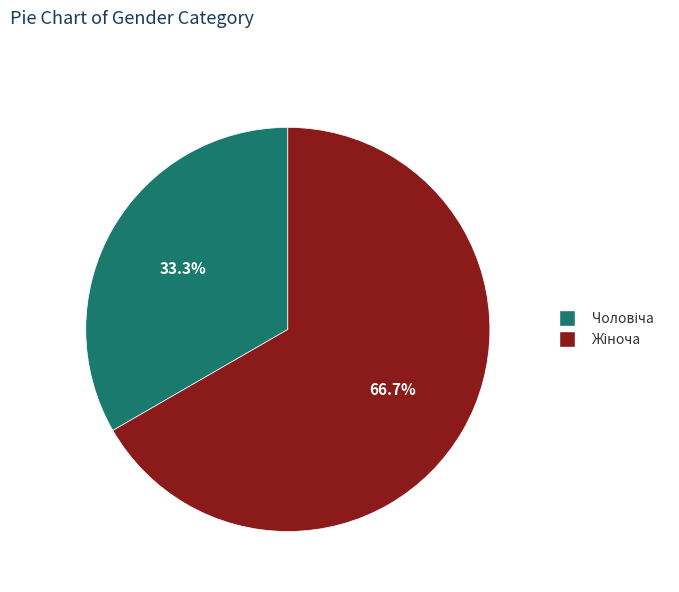

Count the number of slices in the pie.

2